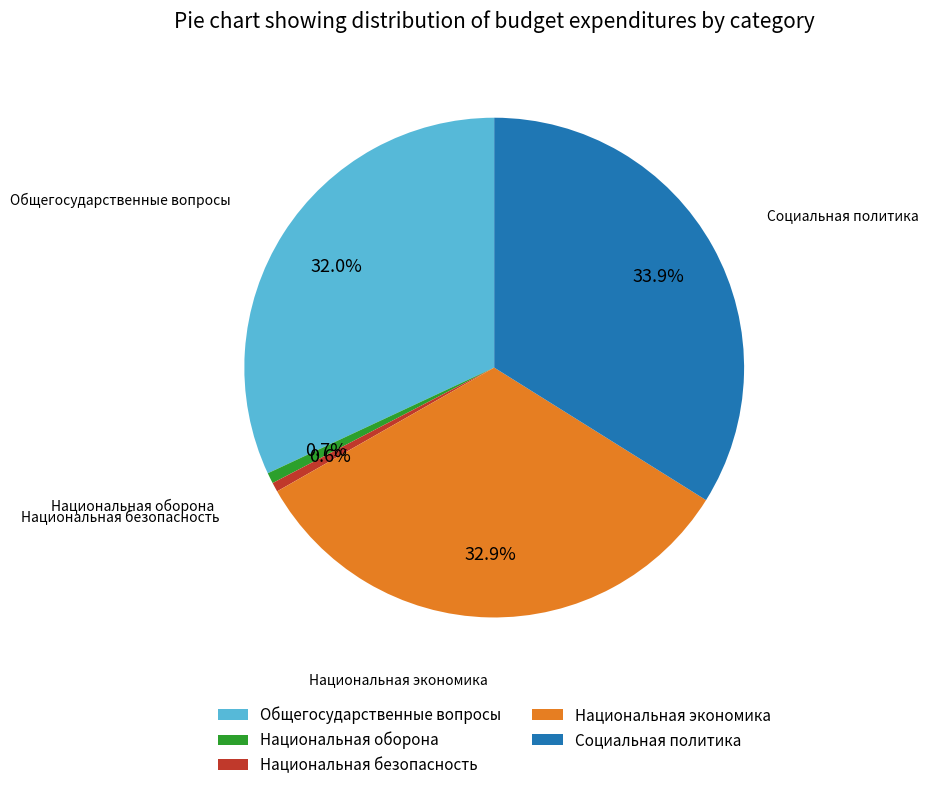

What percentage is the Национальная экономика slice, to the nearest percent?

33%